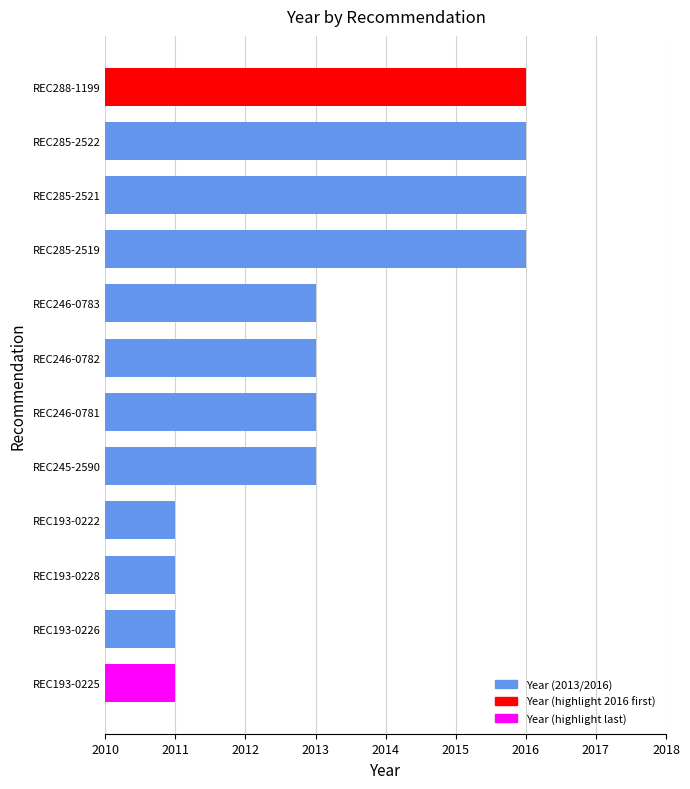

What is the average value?

2013